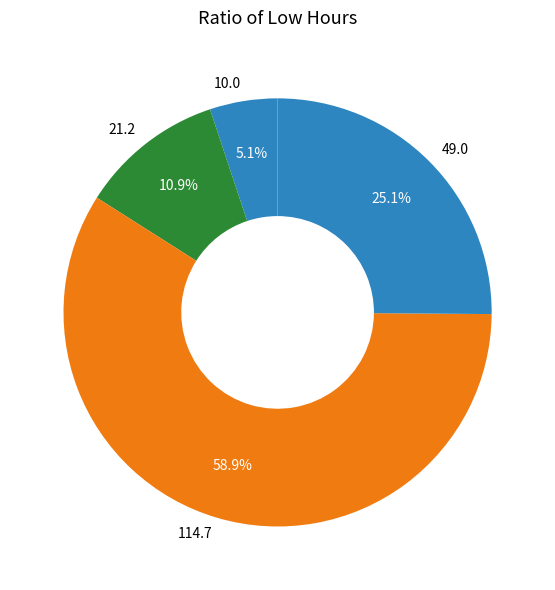

Which slice is the largest?

114.7